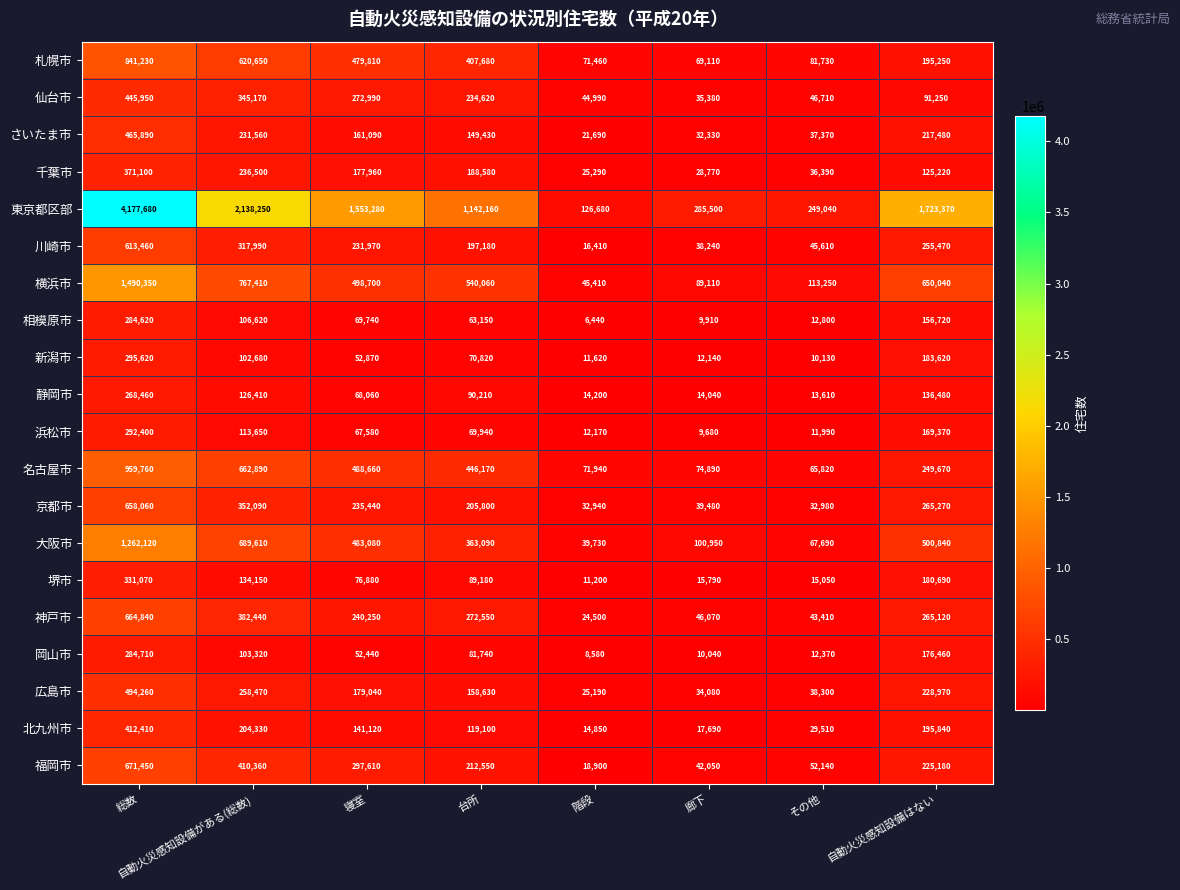

What is the spread (max minus min) of values at 階段?

120240